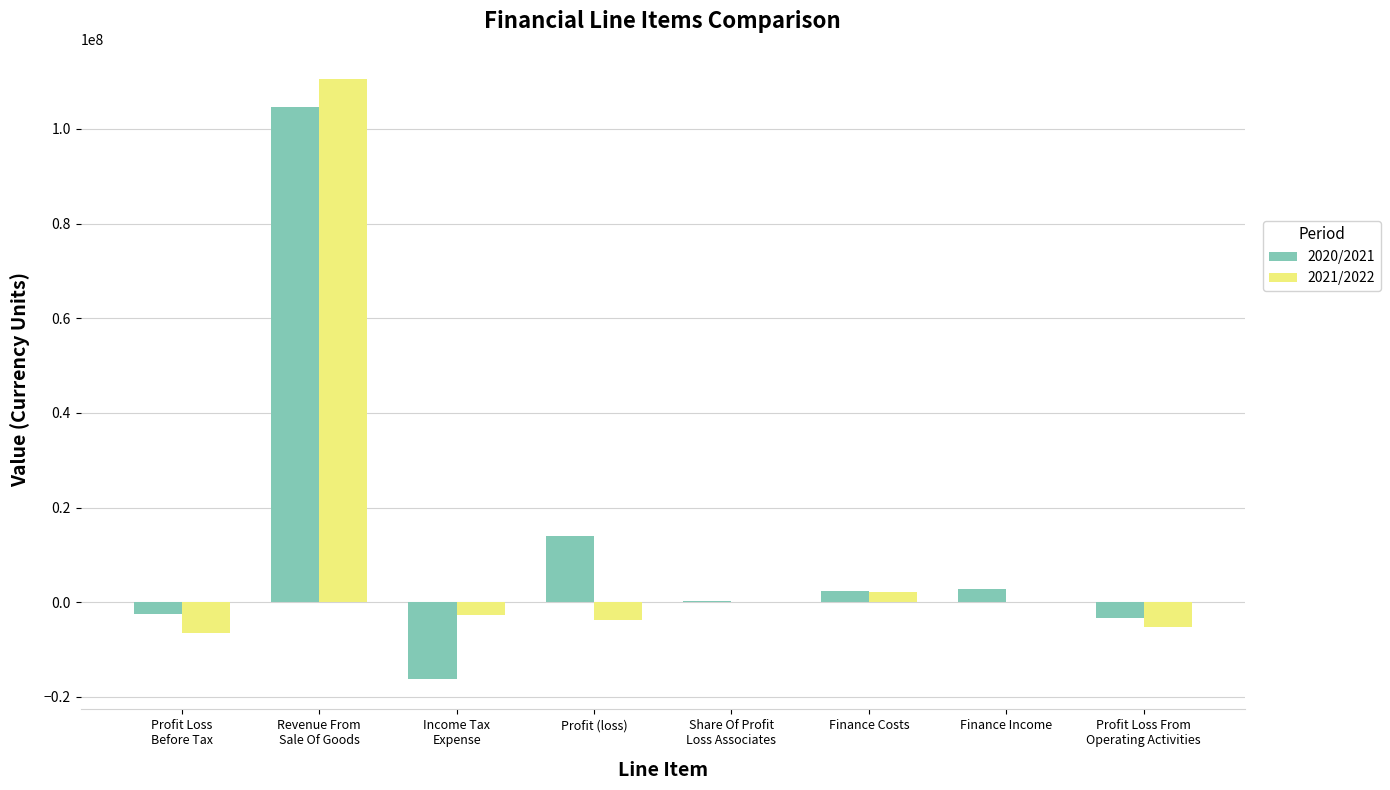

The value of 2021/2022 at Income Tax
Expense is -2710000. True or false?

True